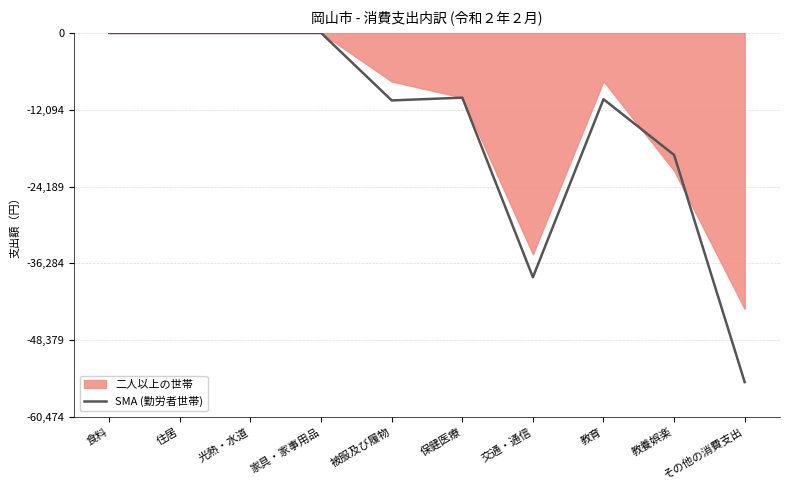

At which label does the data first exceed -10191?

食料